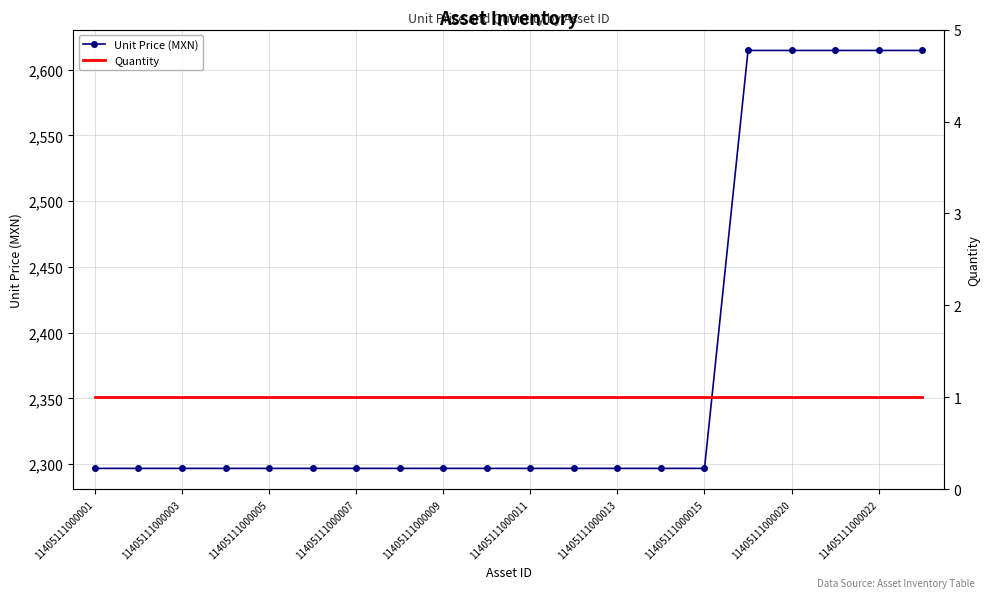

Is it true that Unit Price (MXN) equals 1804.9 at 11405111000020?

False